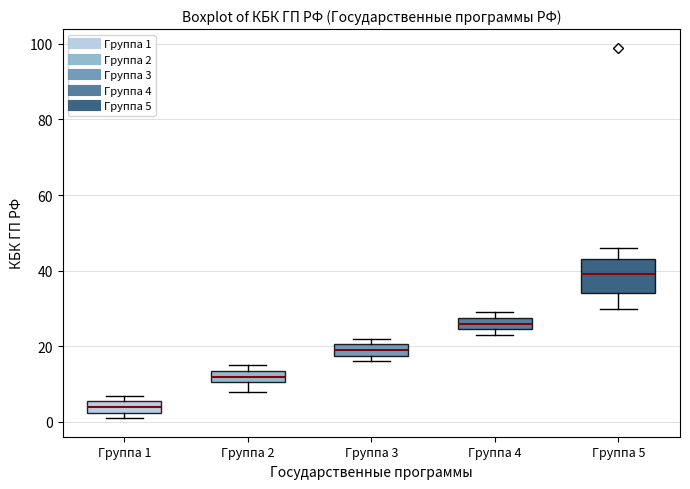

Which box has the lowest median line?

Группа 1